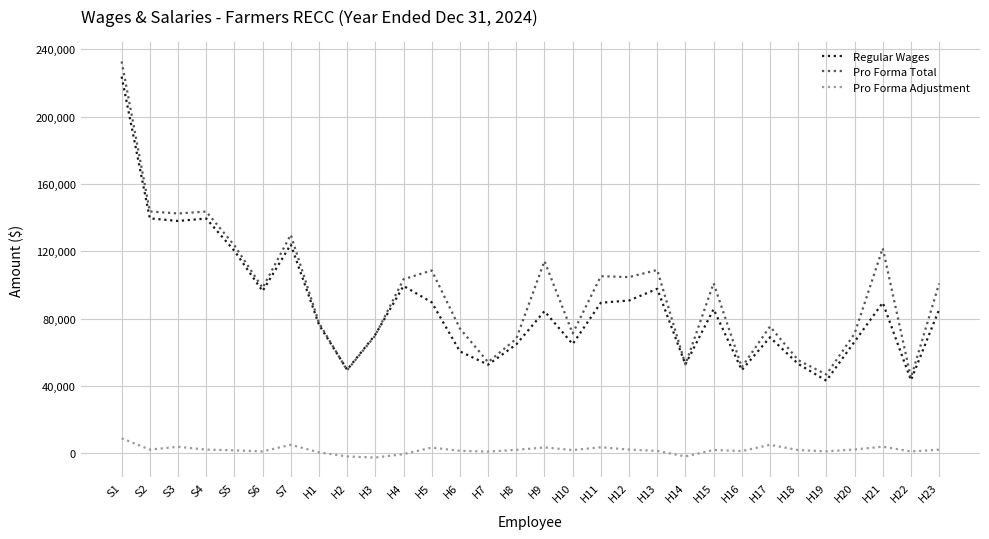

What is the highest value of the Pro Forma Total series?

232745.8